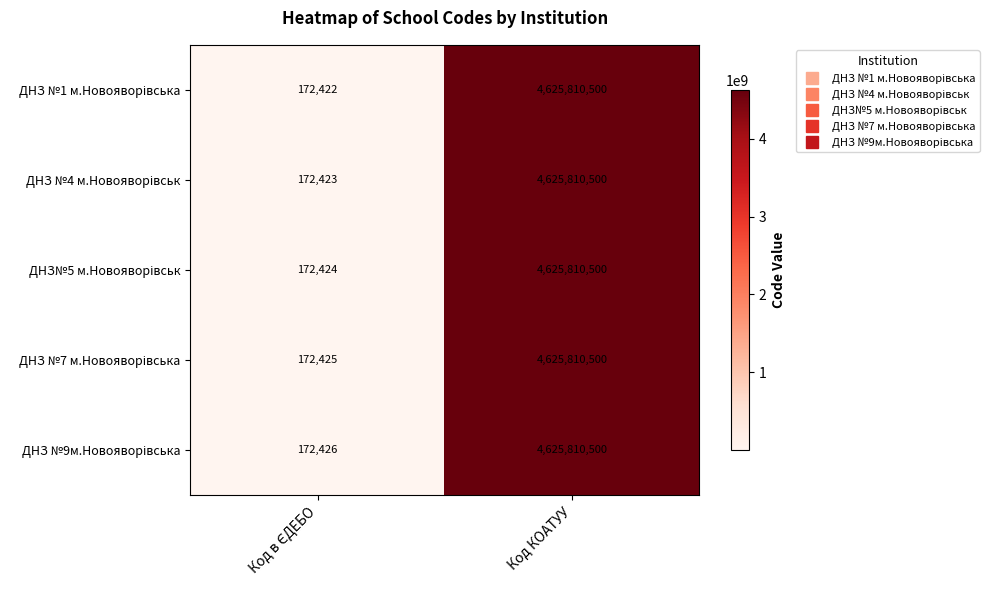

What is the greatest value displayed?

4625810500